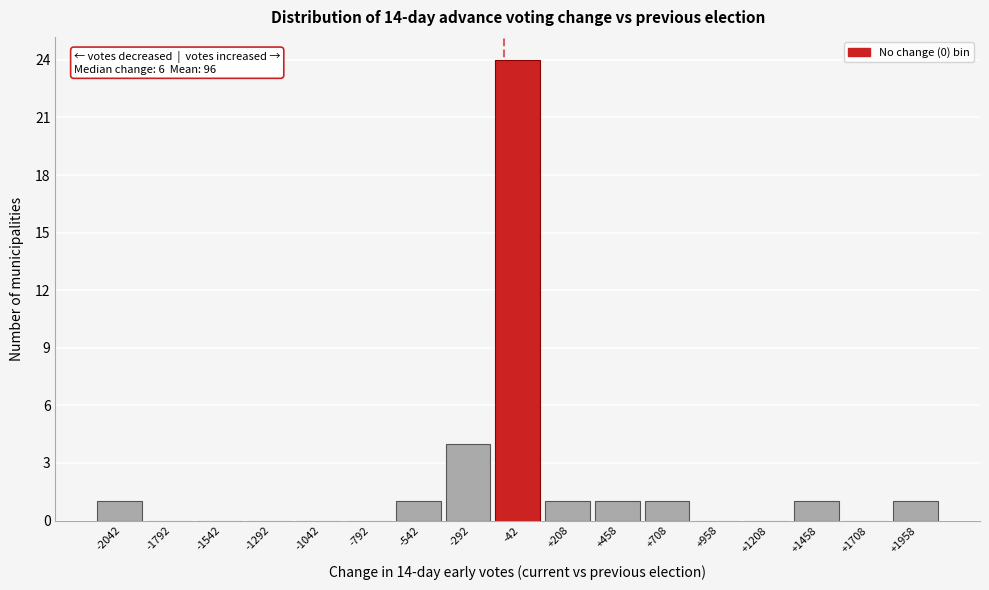

Reading right to left, transcribe all the data shown in this chart.

+1958=1	+1708=0	+1458=1	+1208=0	+958=0	+708=1	+458=1	+208=1	-42=24	-292=4	-542=1	-792=0	-1042=0	-1292=0	-1542=0	-1792=0	-2042=1